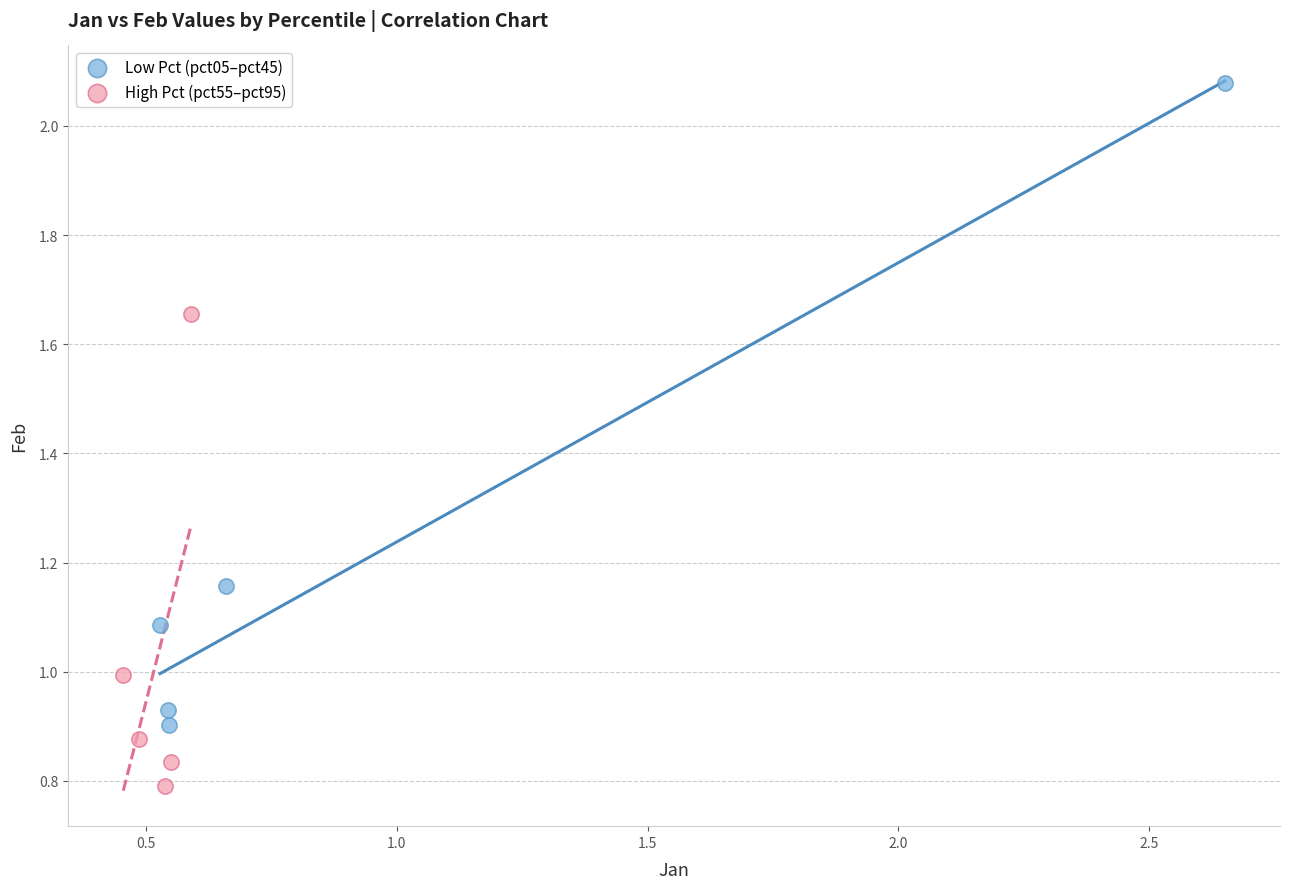

Which series reaches the minimum Y coordinate?

High Pct (pct55–pct95)